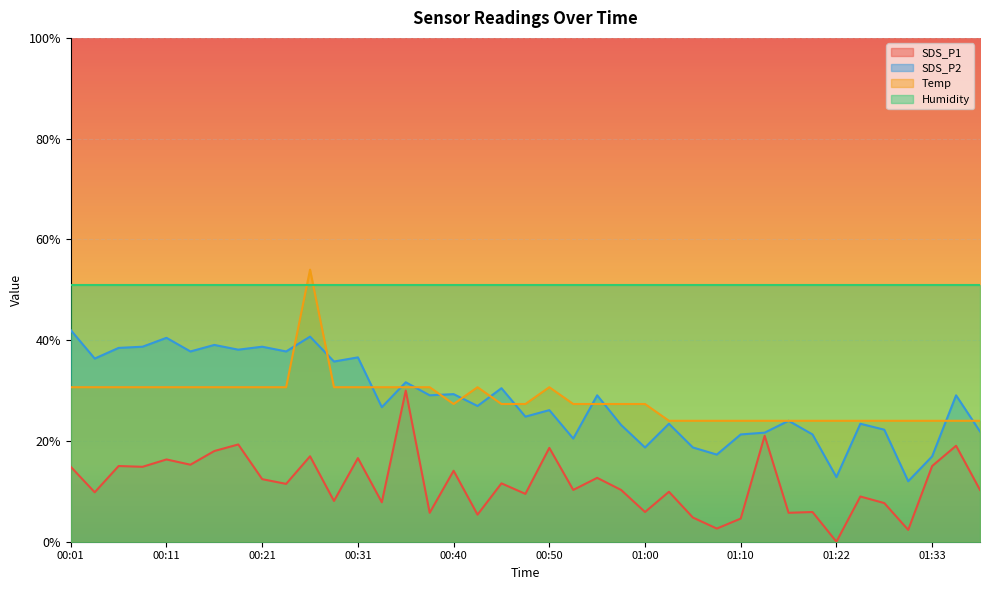

What is the sum of the SDS_P1 values at 00:23 and 00:26?

28.4